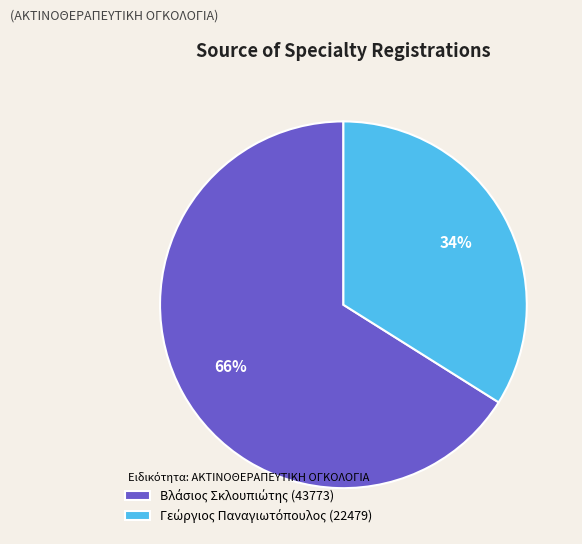

Is there a majority slice in this chart?

Yes